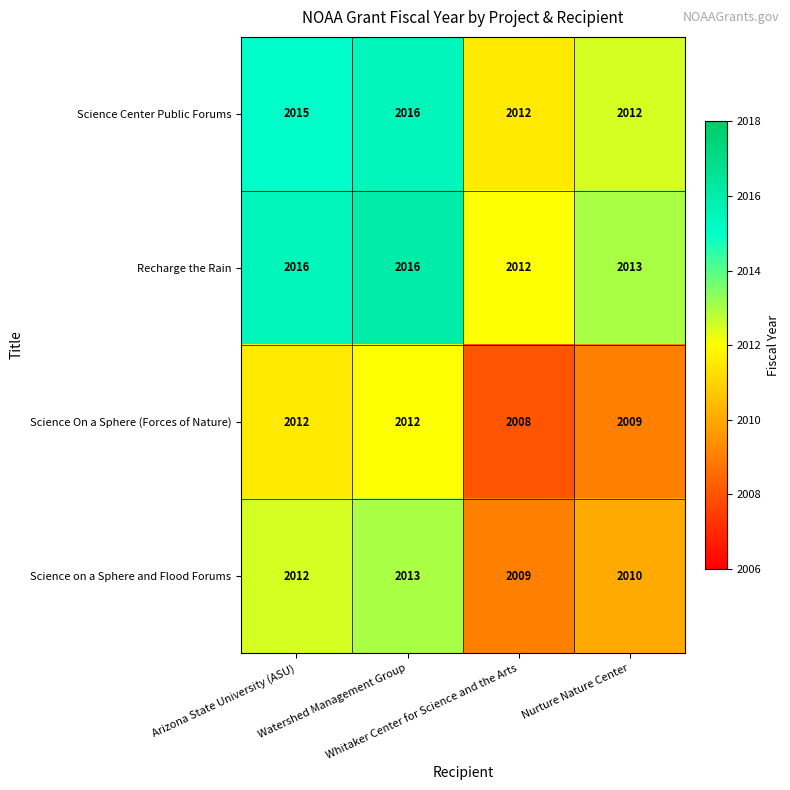

At how many categories does at least one series exceed 2010?

4